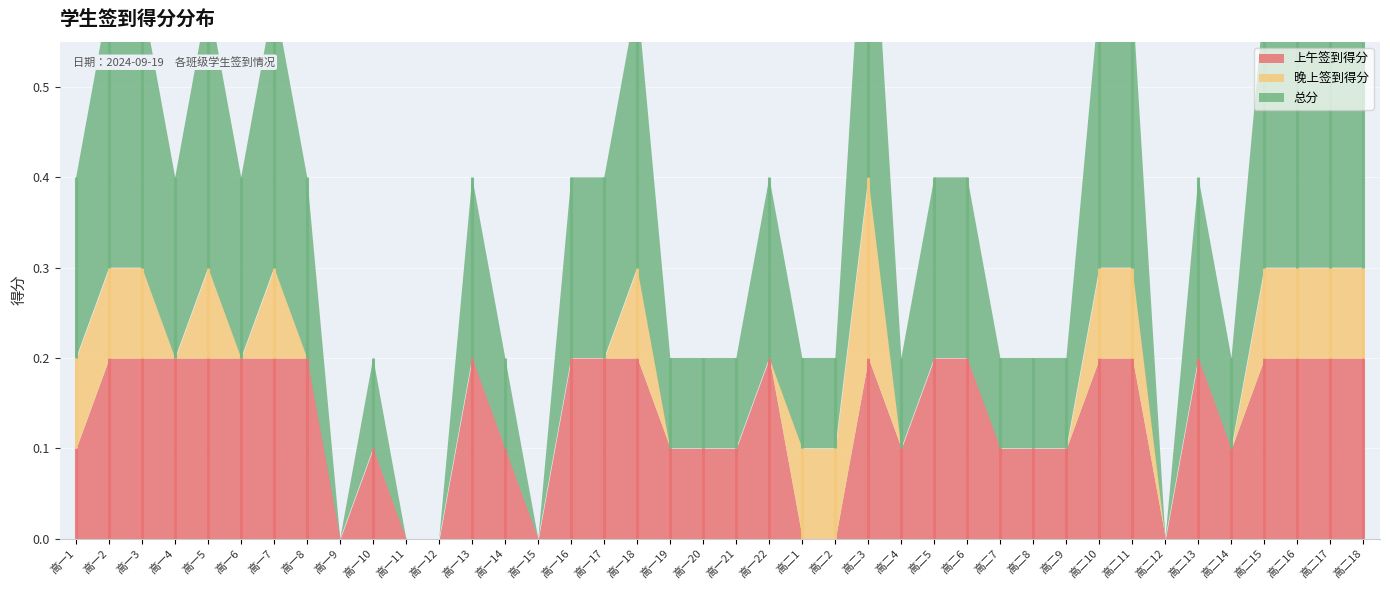

True or false: 上午签到得分 and 总分 intersect in this chart.

False